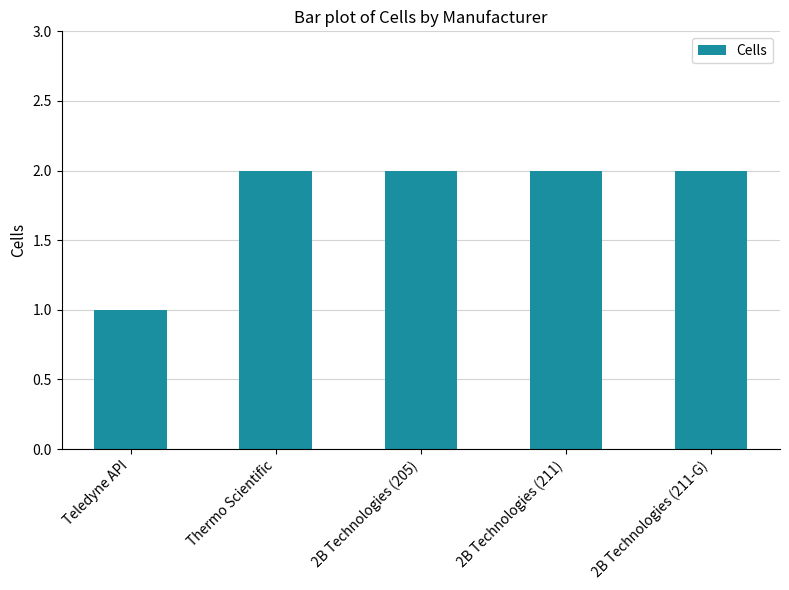

Approximately how many times larger is the value at Thermo Scientific compared to 2B Technologies (211-G)?

1.0